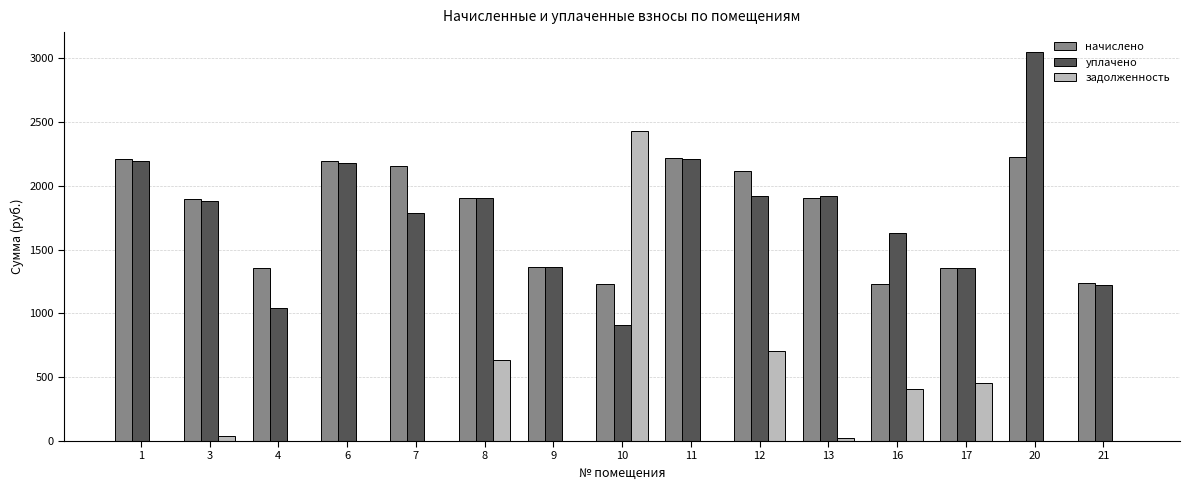

The уплачено series shows 4406.2 at 20. True or false?

False